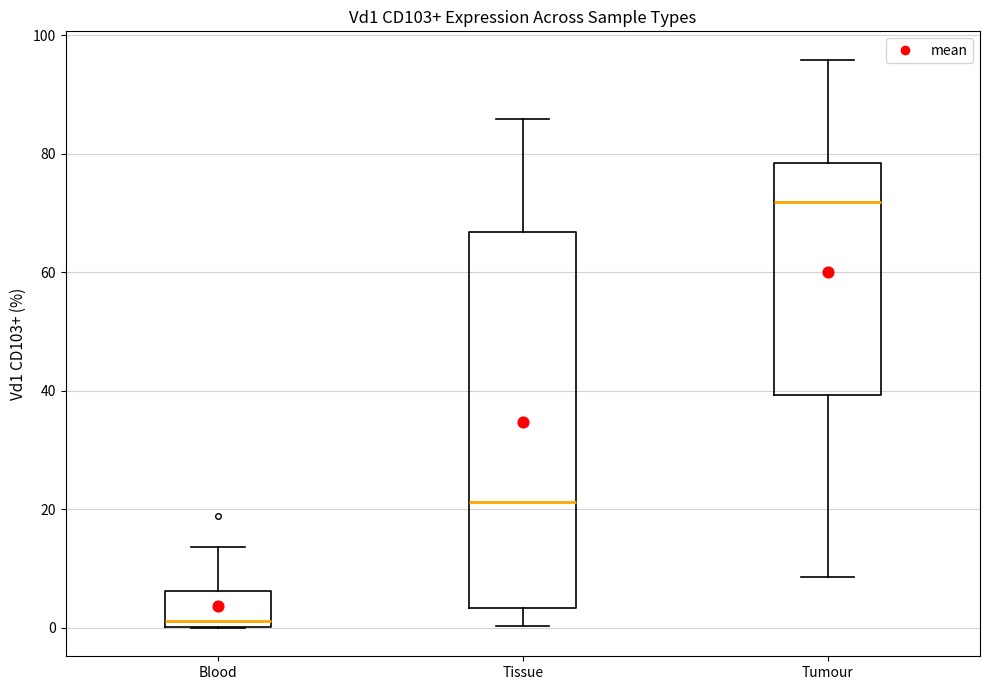

Reading left to right, transcribe this box plot: for each box, give where its median line is, the range the box spans, and where its two whiskers end, as read against the y-axis. The values are not printed on the chart, so give them approximately, as read against the axis.

Blood: median 2, box 0 to 6, whiskers 0 to 14
Tissue: median 22, box 4 to 66, whiskers 0 to 86
Tumour: median 72, box 40 to 78, whiskers 8 to 96